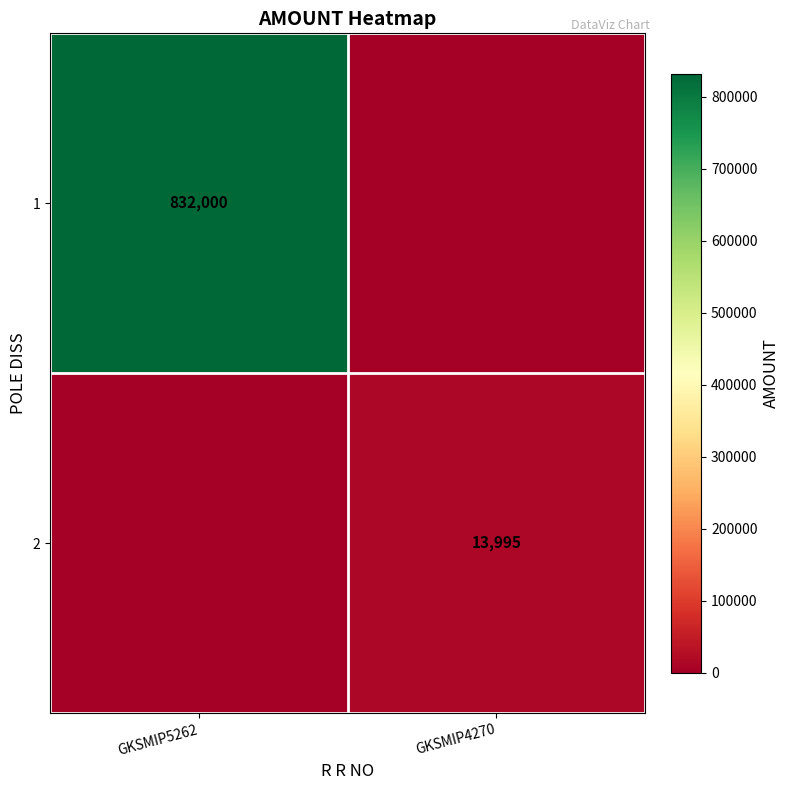

At how many categories does at least one series exceed 168027?

1